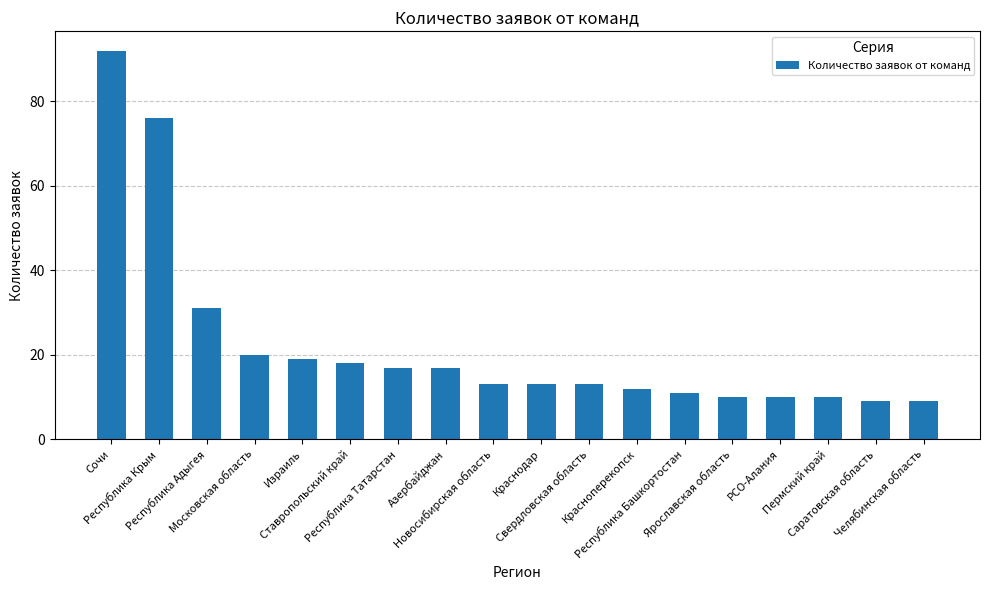

What is the sum of the values at Ярославская область and Израиль?

29